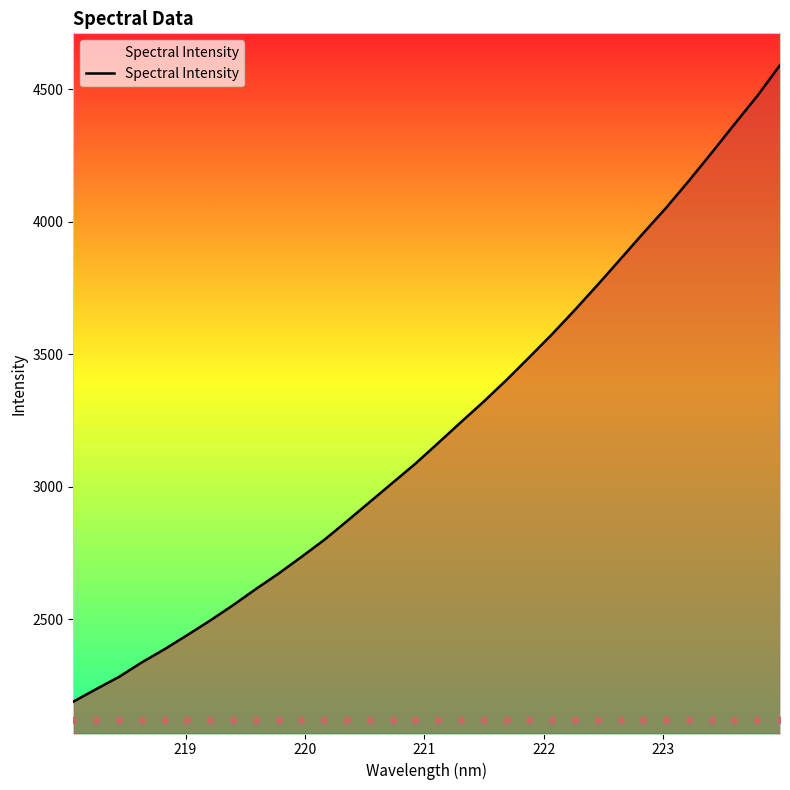

What is the maximum value for Spectral Intensity?

4590.8